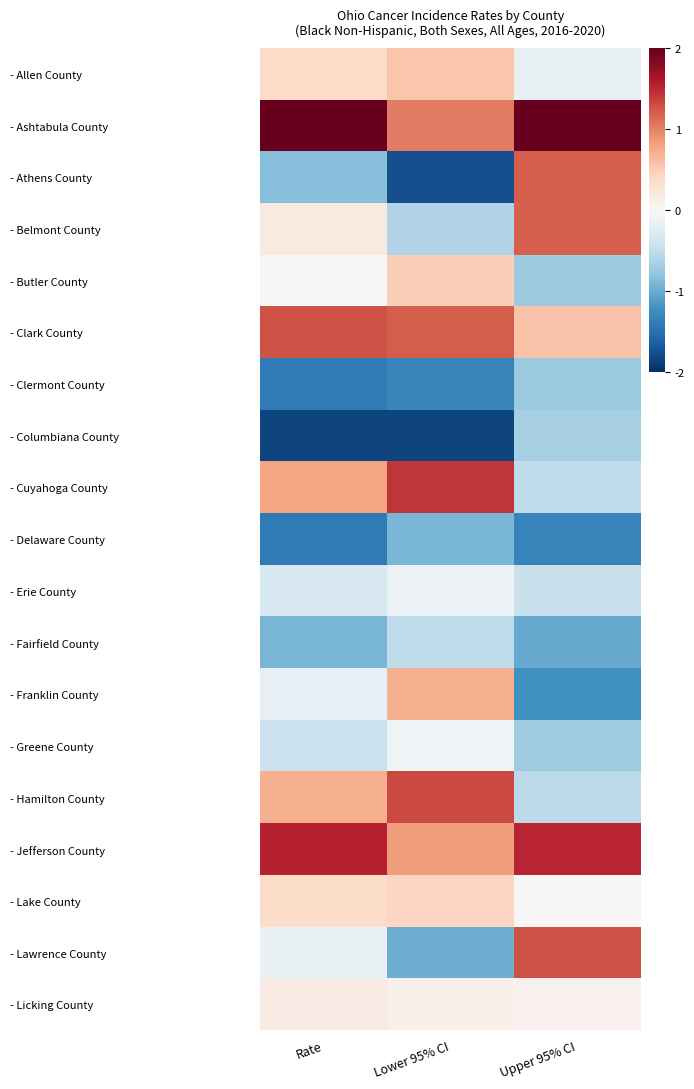

What is the spread (max minus min) of values at Rate?

3.9